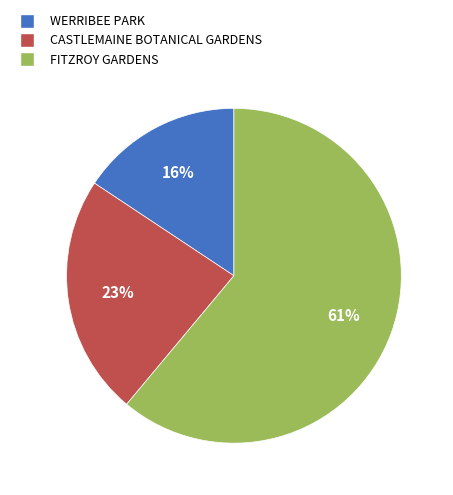

To the nearest percent, what percentage of the pie is WERRIBEE PARK?

16%